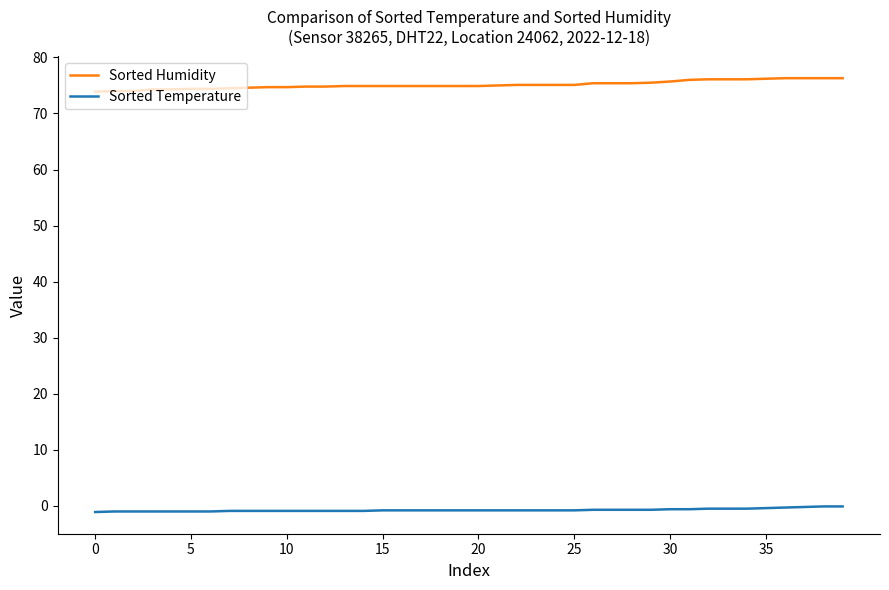

What is the highest value of the Sorted Humidity series?

76.3